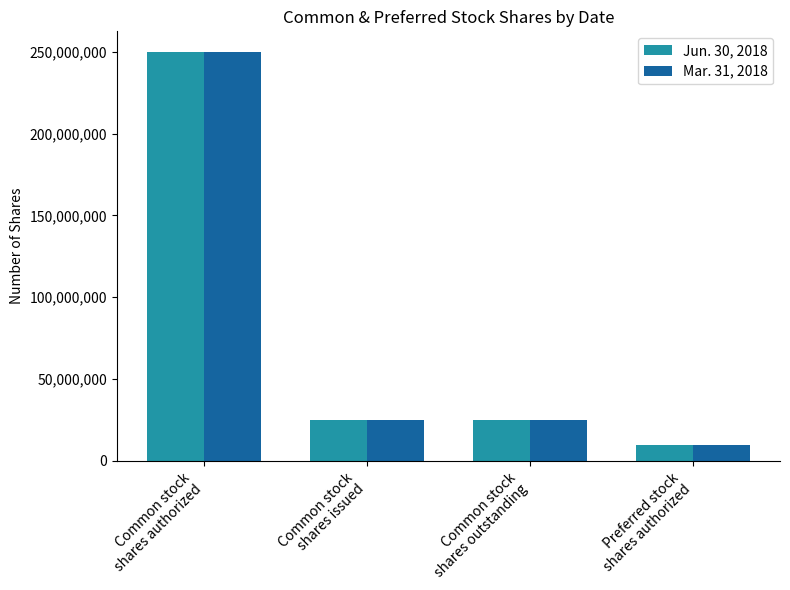

Where does the Mar. 31, 2018 series first go above 25214678?

Common stock
shares authorized